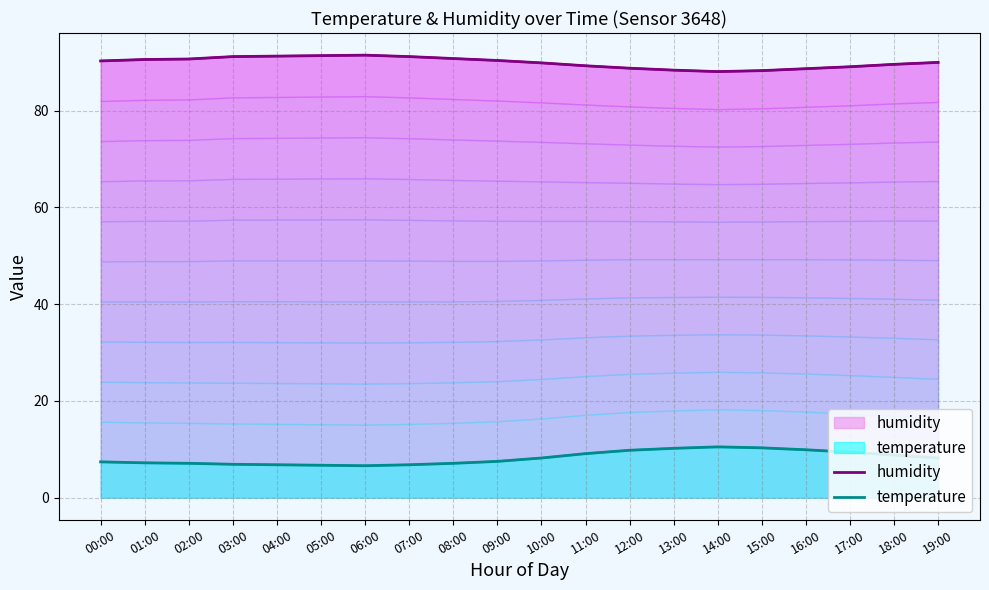

Does the chart have visible grid lines?

Yes